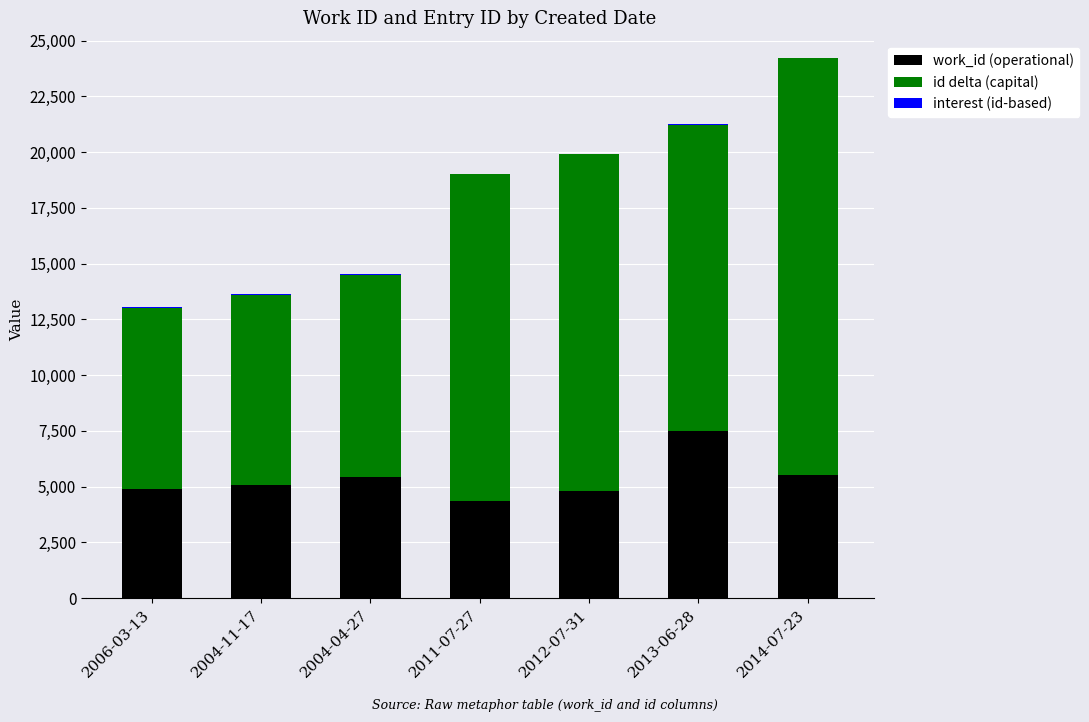

Does the chart contain stacked bars?

Yes